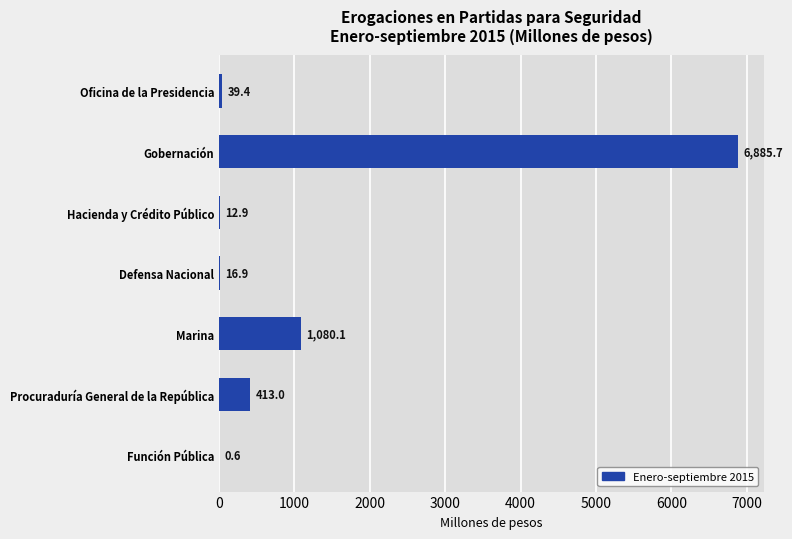

Reading top to bottom, list all the values displayed in this chart.

Oficina de la Presidencia=39.4	Gobernación=6885.7	Hacienda y Crédito Público=12.9	Defensa Nacional=16.9	Marina=1080.1	Procuraduría General de la República=413.0	Función Pública=0.6